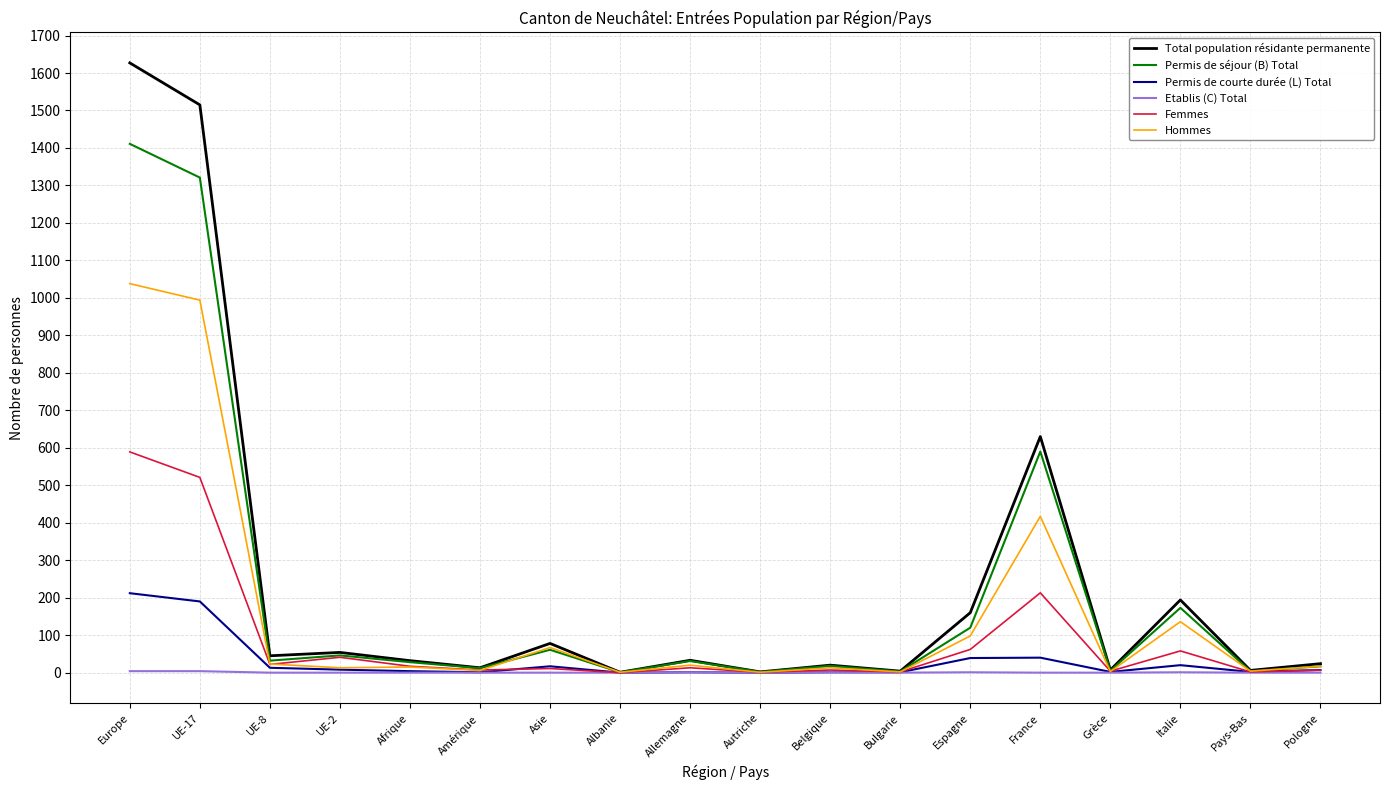

At which category is the sum across all series the highest?

Europe